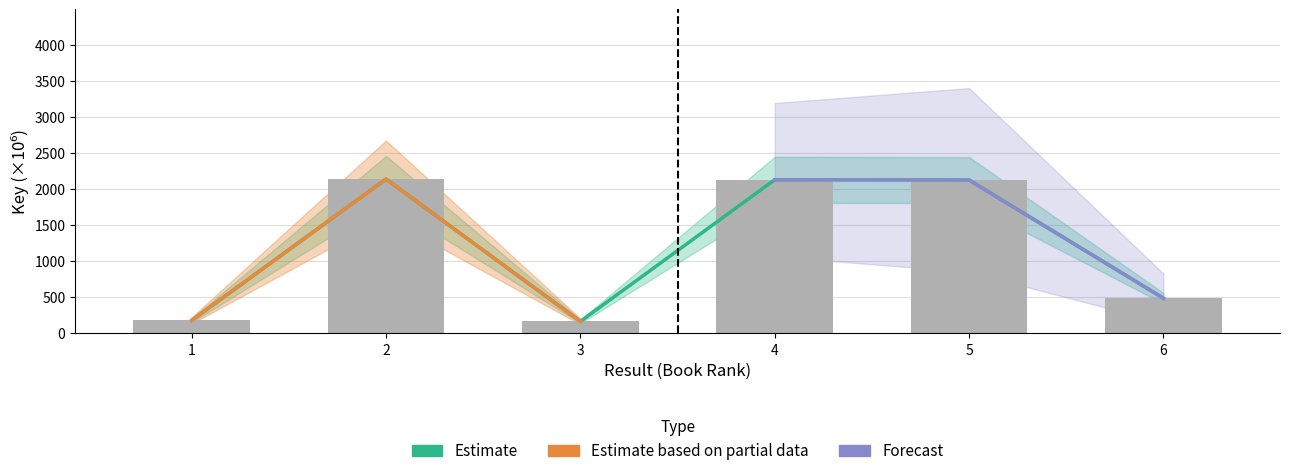

At which label is the value closest to 1153?

6